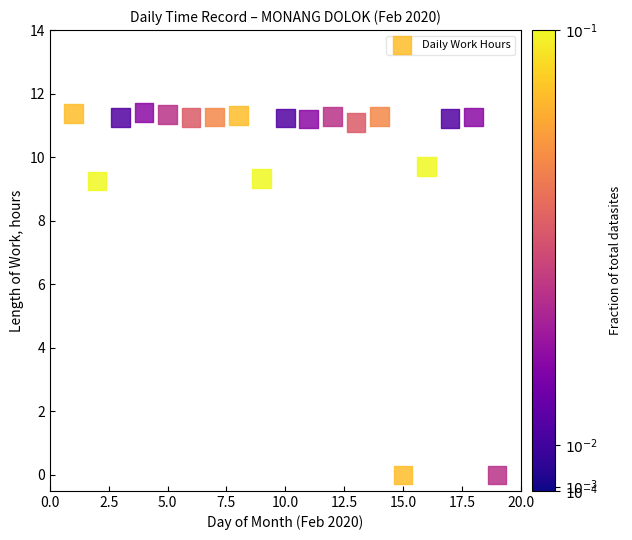

What is the range of X values (max minus min)?

18.0